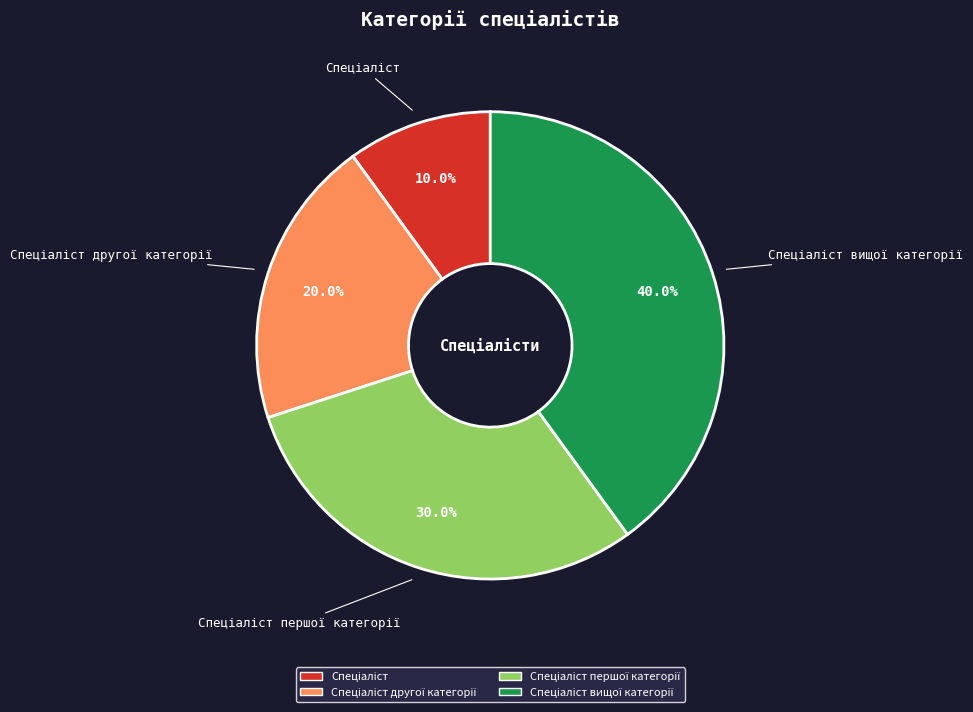

Is there a majority slice in this chart?

No